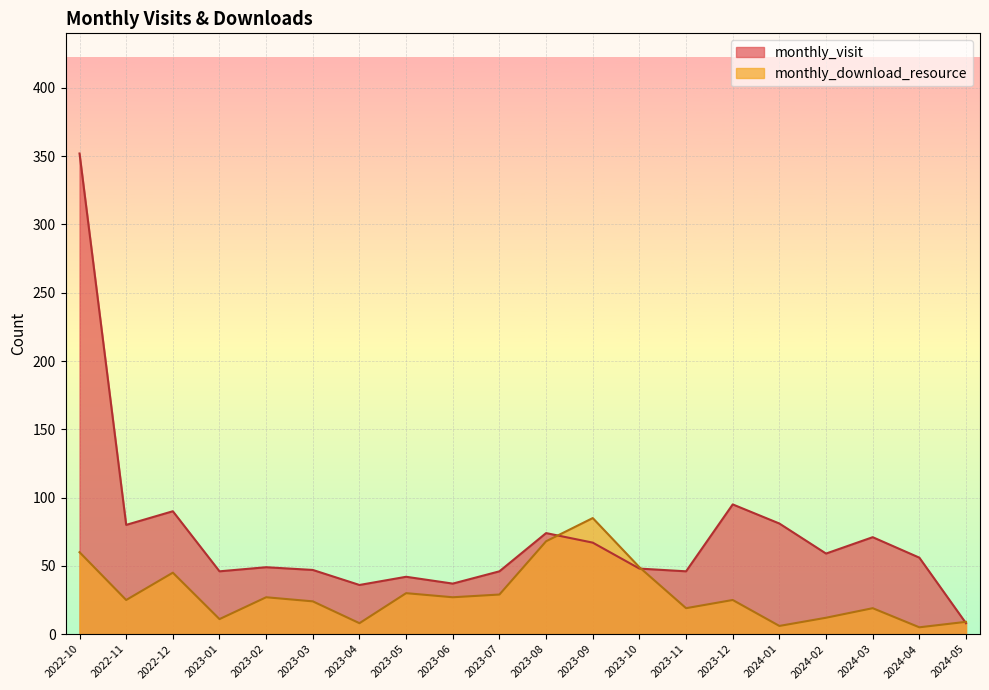

True or false: monthly_download_resource and monthly_visit cross at least once.

True